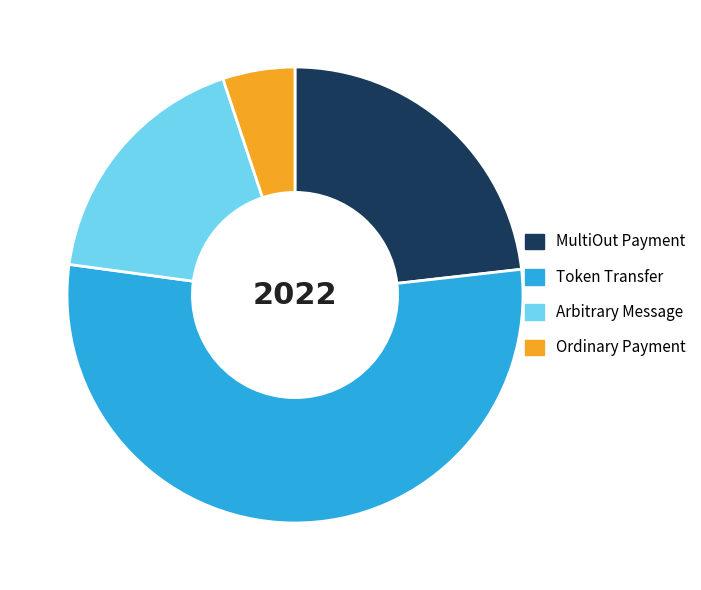

What is the ratio of the value at Token Transfer to the value at Ordinary Payment?

10.5